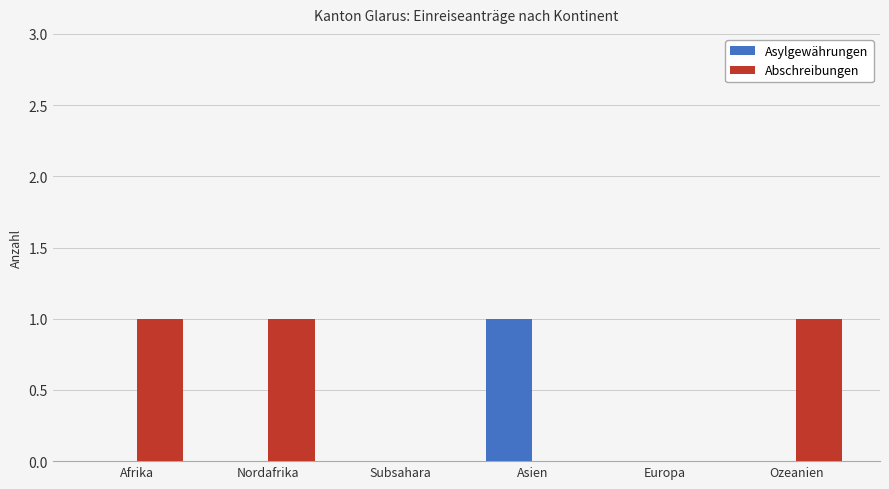

How many groups of bars are there?

6